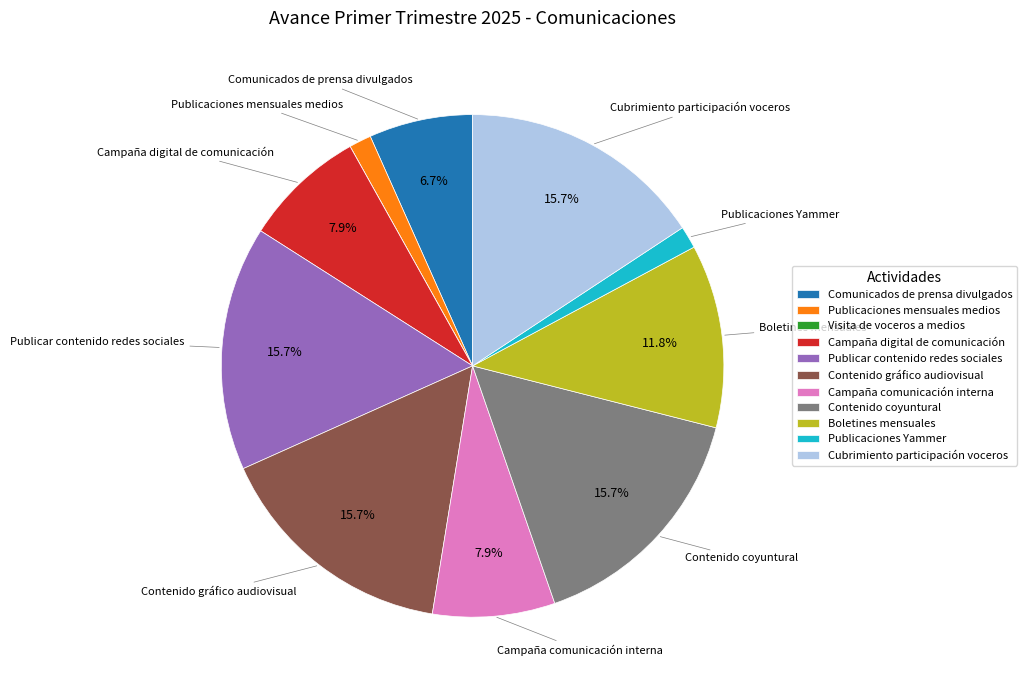

Combined, do Contenido gráfico audiovisual and Contenido coyuntural account for over 50%?

No